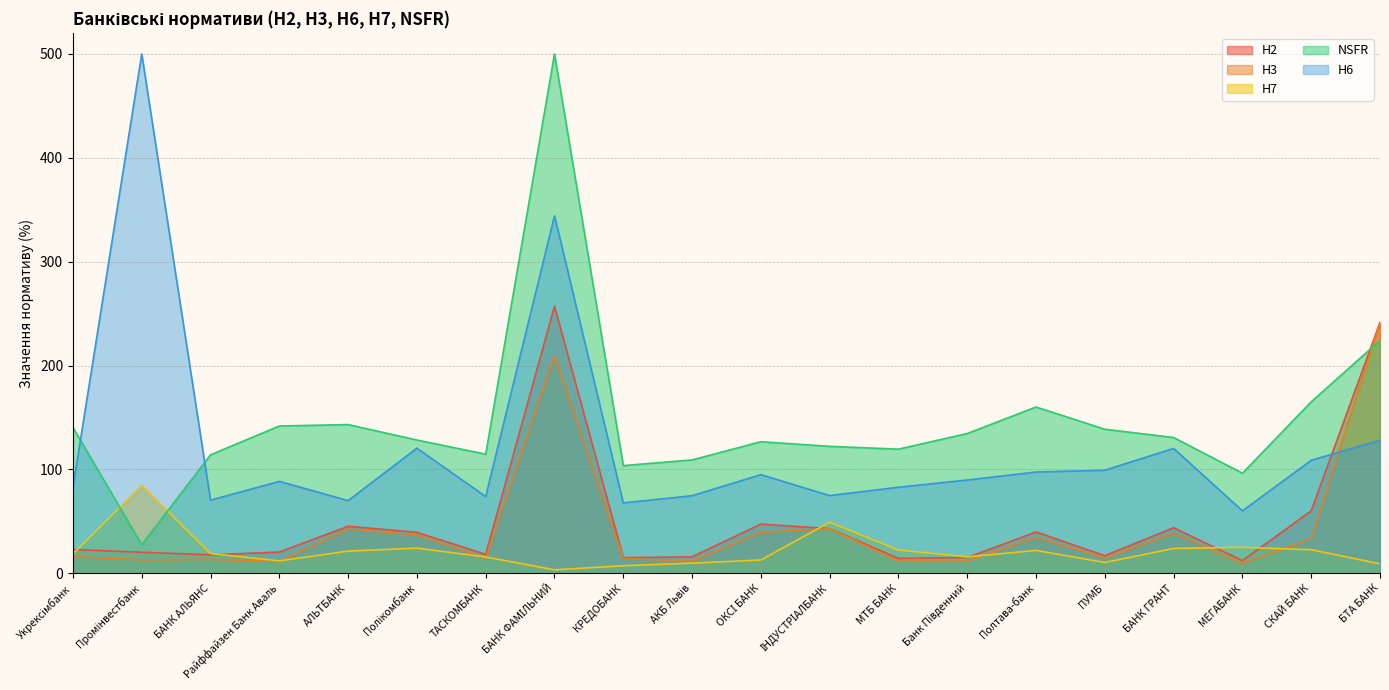

The NSFR series shows 66.9 at Райффайзен Банк Аваль. True or false?

False